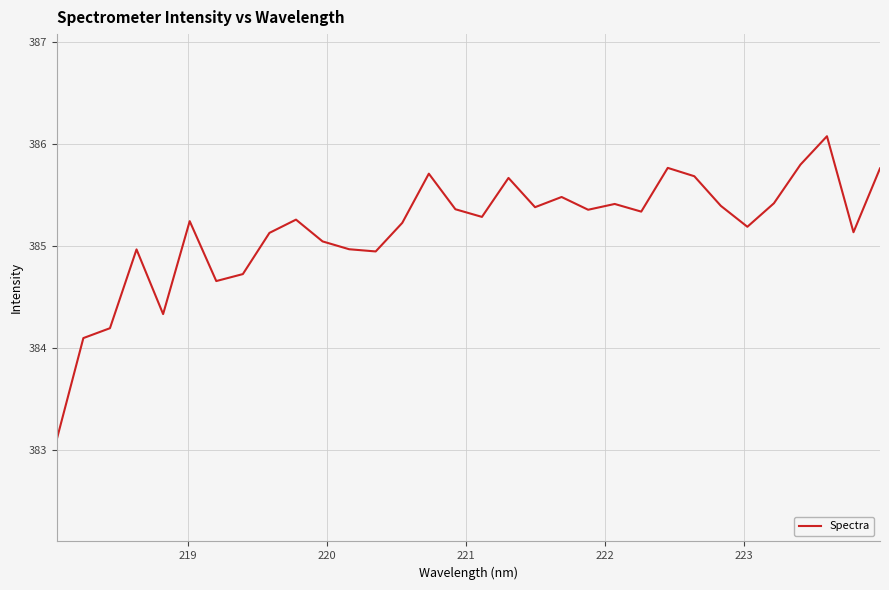

What is the maximum value shown in the chart?

386.1